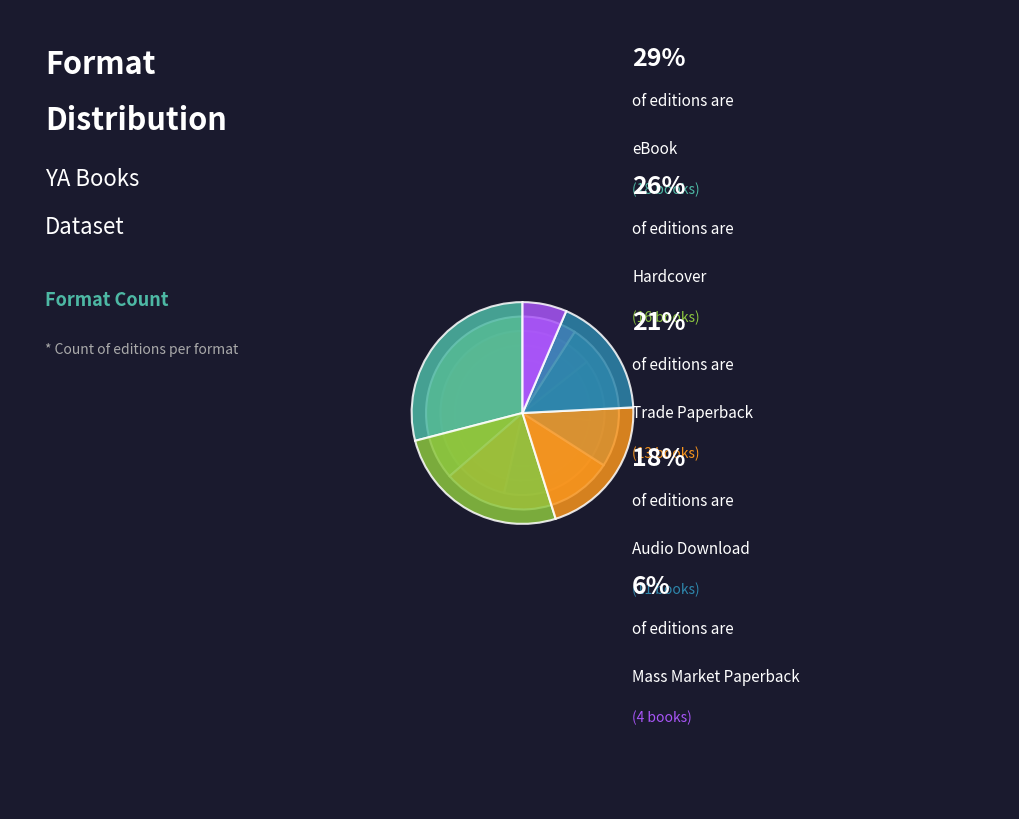

Which slice is the largest?

eBook